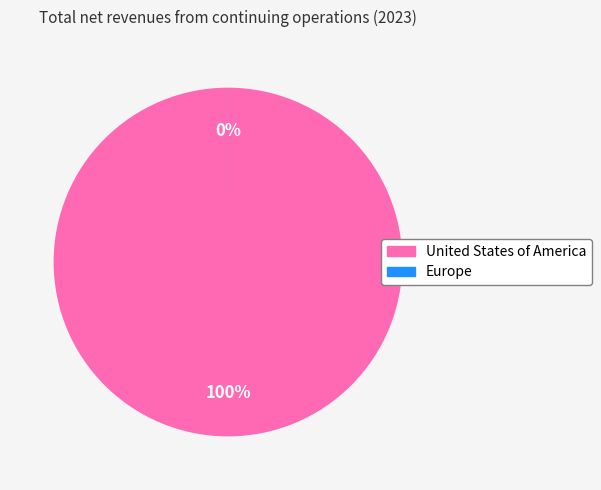

Rank the categories by value from highest to lowest.

United States of America, Europe